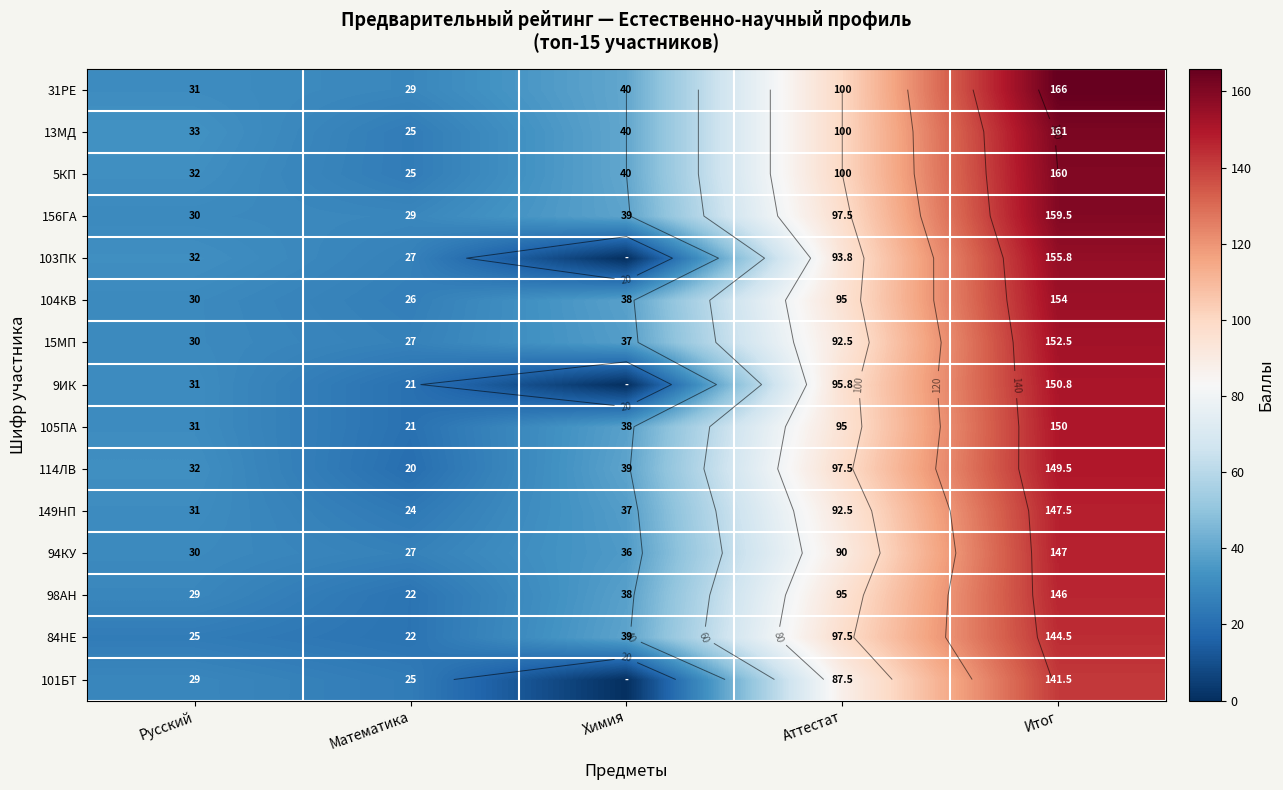

What value does the 114ЛВ series have at Химия?

39.0